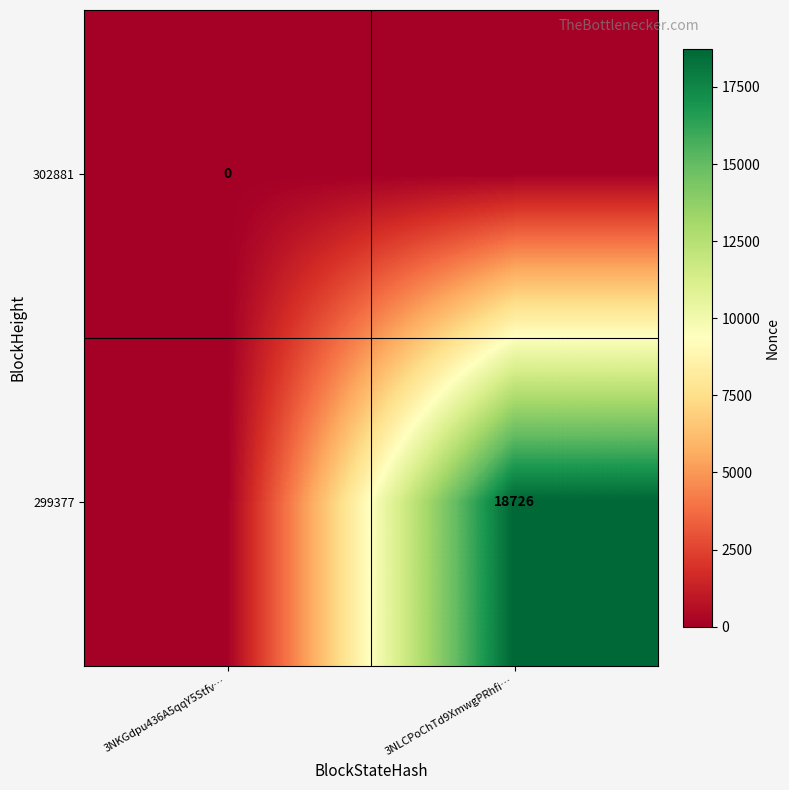

Is it true that 299377 equals 18726 at 3NLCPoChTd9XmwgPRhfi…?

True